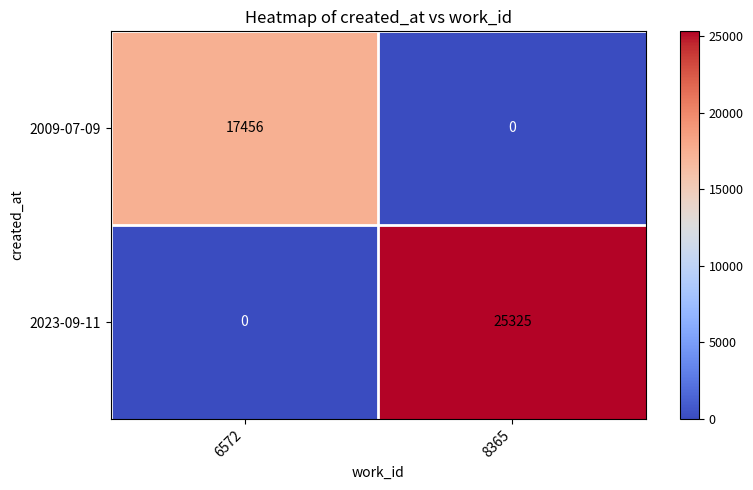

At which category is the sum across all series the highest?

8365